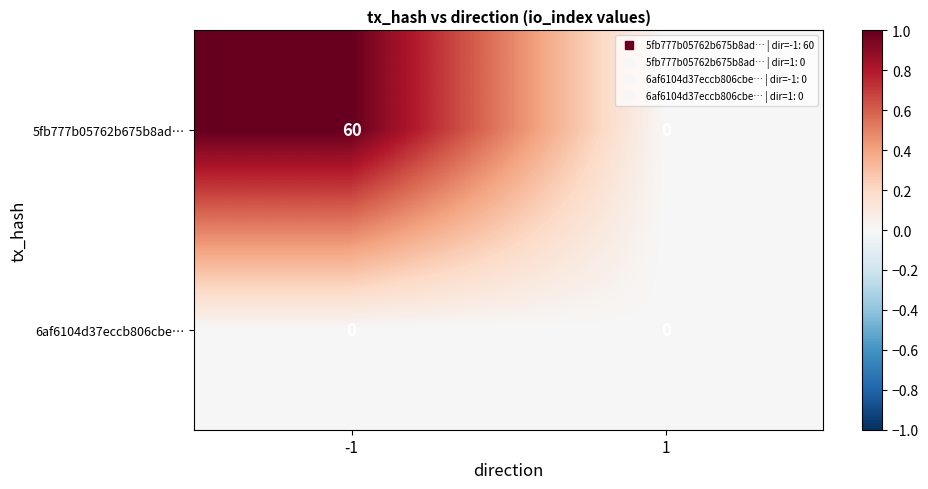

Reading left to right, transcribe all the data shown in this chart.

5fb777b05762b675b8ad…: -1=60	1=0
6af6104d37eccb806cbe…: -1=0	1=0